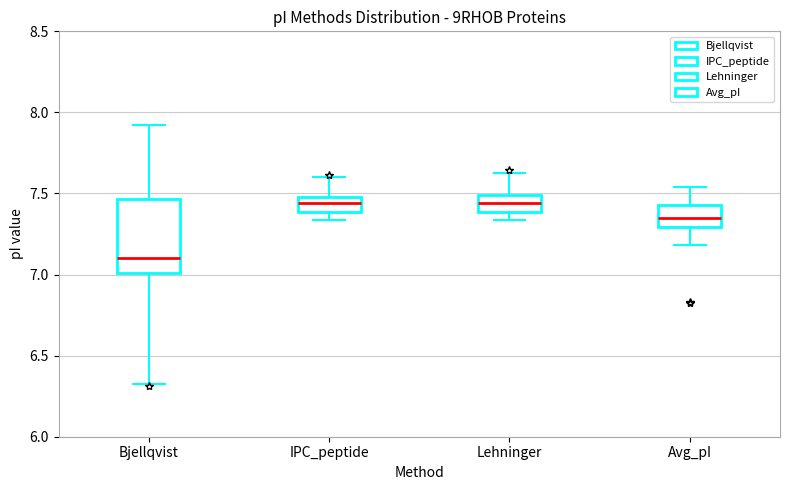

Reading left to right, transcribe this box plot: for each box, give where its median line is, the range the box spans, and where its two whiskers end, as read against the y-axis. The values are not printed on the chart, so give them approximately, as read against the axis.

Bjellqvist: median 7.10, box 7.00 to 7.45, whiskers 6.35 to 7.90
IPC_peptide: median 7.45, box 7.40 to 7.50, whiskers 7.35 to 7.60
Lehninger: median 7.45, box 7.40 to 7.50, whiskers 7.35 to 7.65
Avg_pI: median 7.35, box 7.30 to 7.45, whiskers 7.20 to 7.55